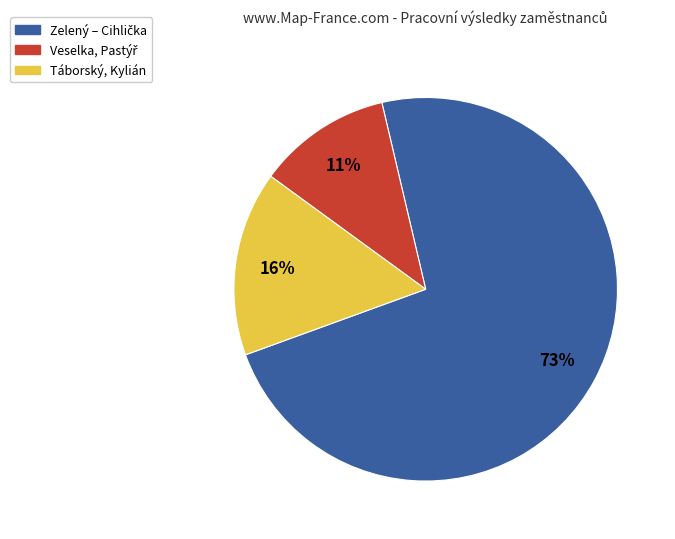

How many segments does this pie chart have?

3